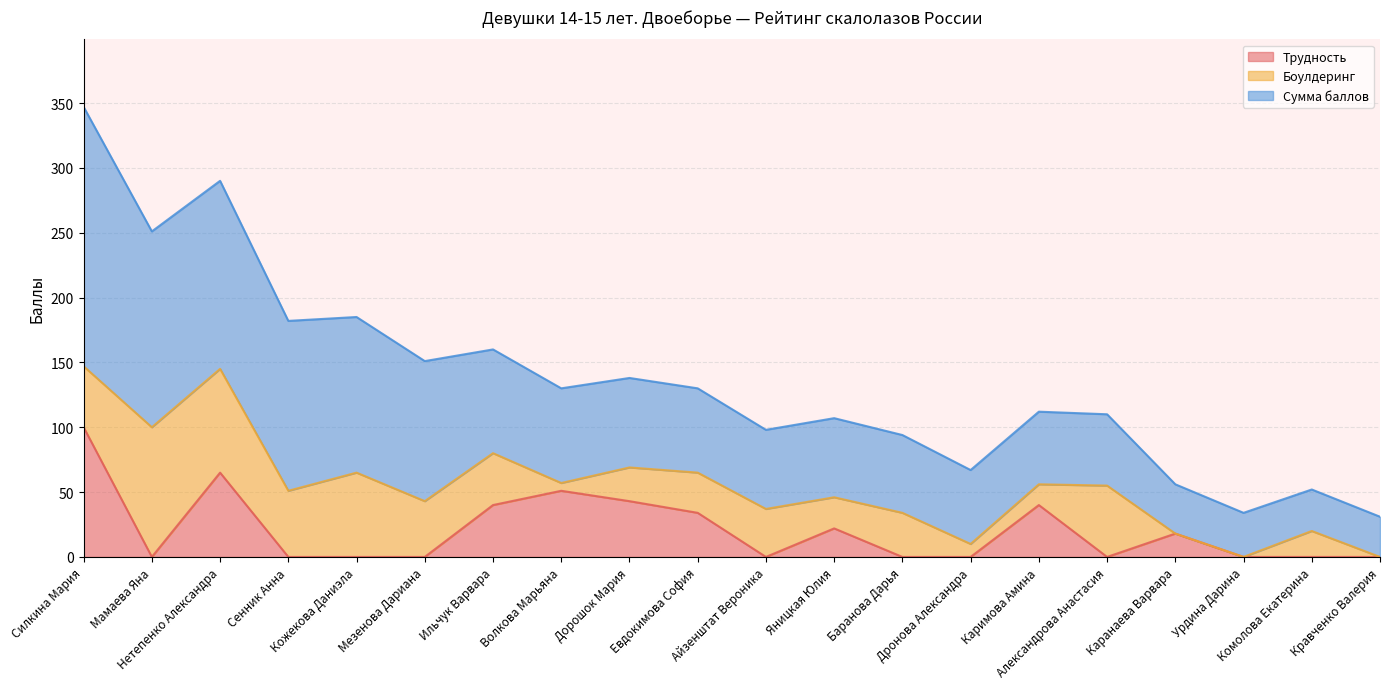

Is the value of Трудность at Кожекова Даниэла greater than the value of Боулдеринг at Каримова Амина?

No